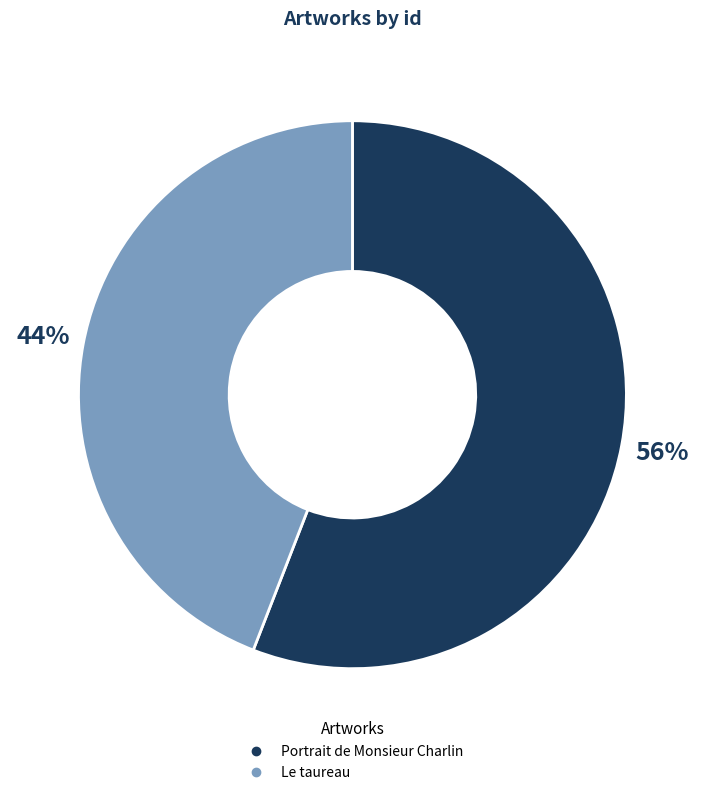

Count the number of slices in the pie.

2